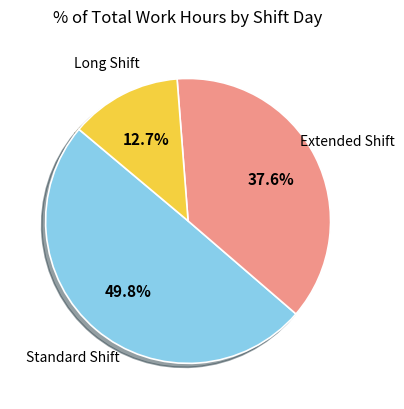

Is there any slice that represents more than half of the pie?

No